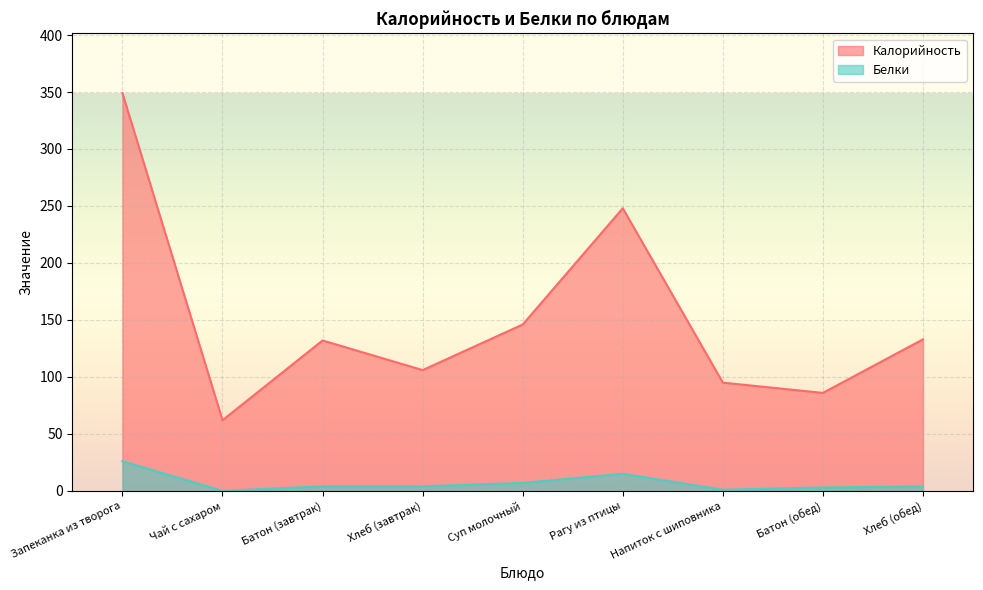

How many data points in Калорийность are above 132?

4